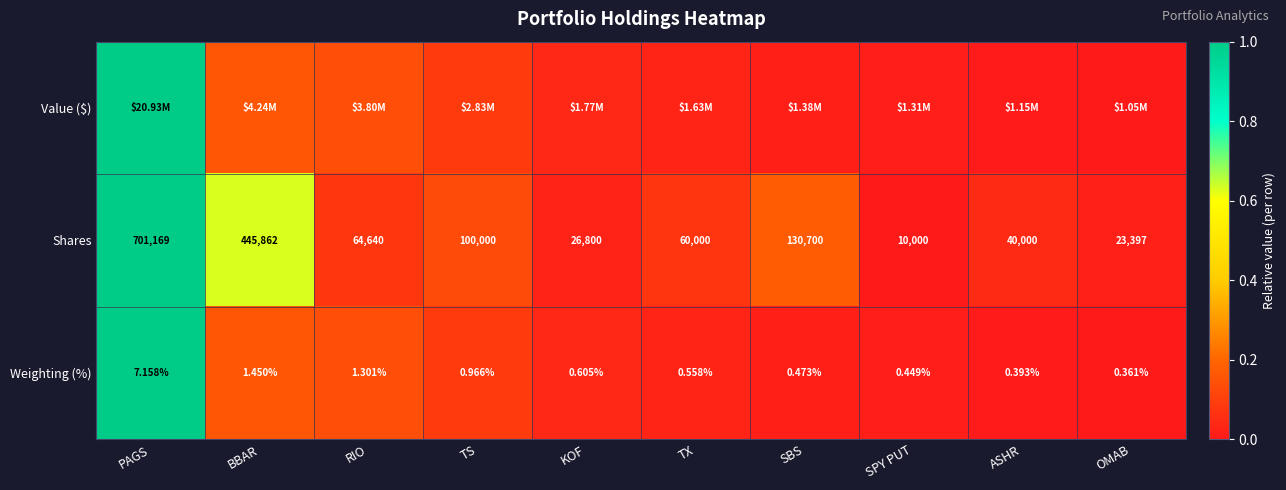

At which label is Weighting (%) closest to 3?

BBAR